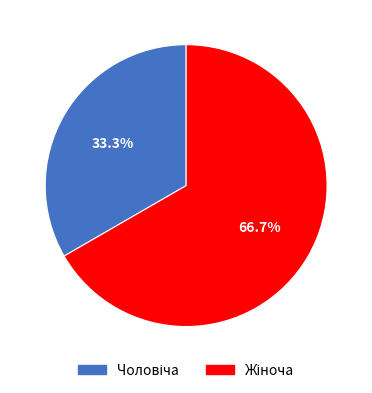

Is there a majority slice in this chart?

Yes